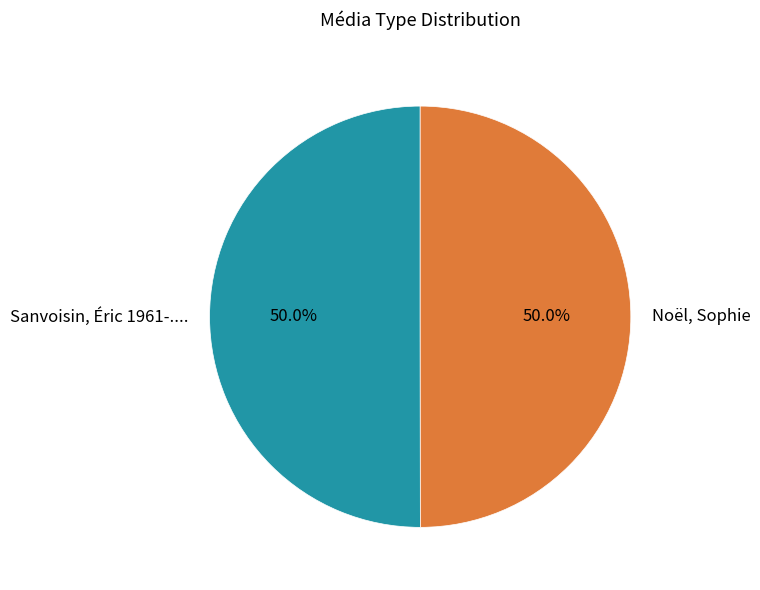

Do Noël, Sophie and Sanvoisin, Éric 1961-.... together represent more than half of the pie?

Yes